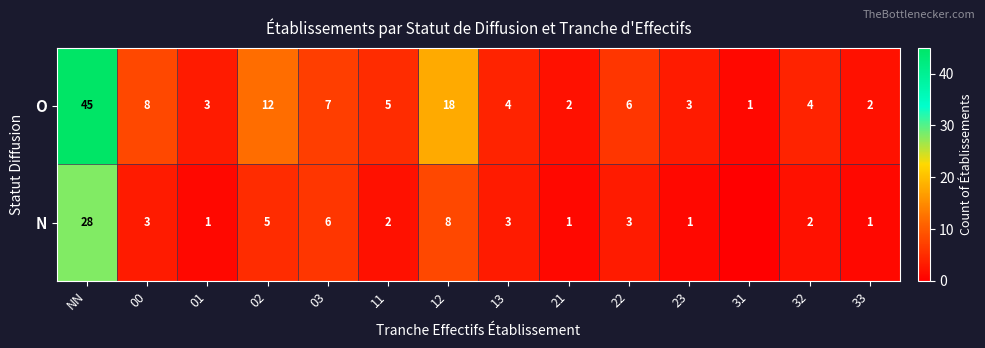

Count the number of categories in the chart.

14